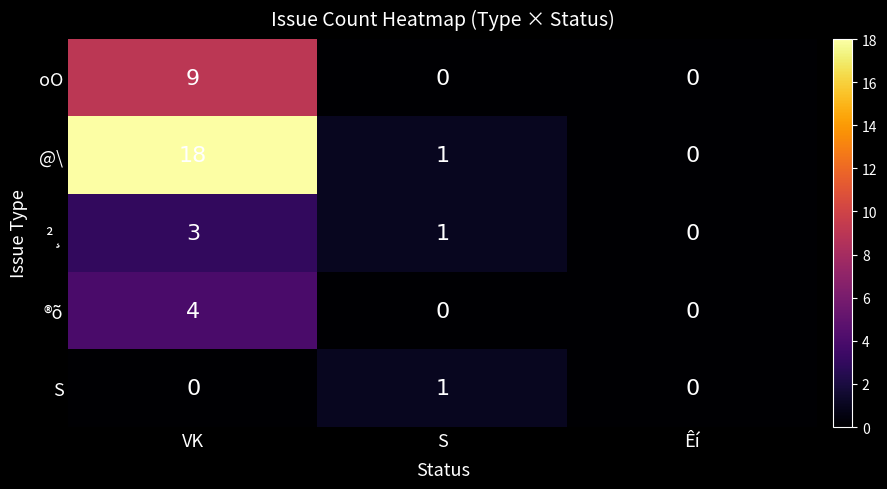

Which series has the largest total across all categories?

@\